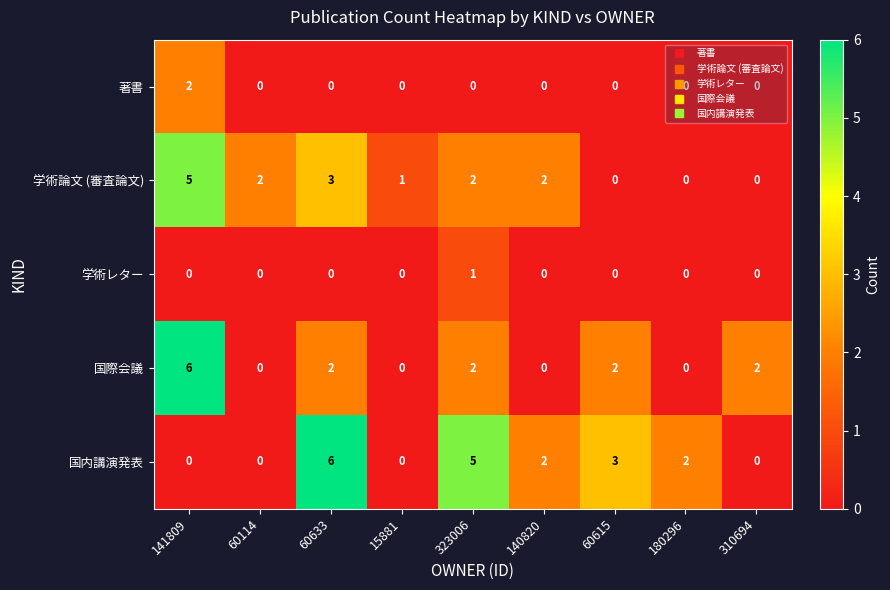

At which label does 国内講演発表 first exceed 2?

60633